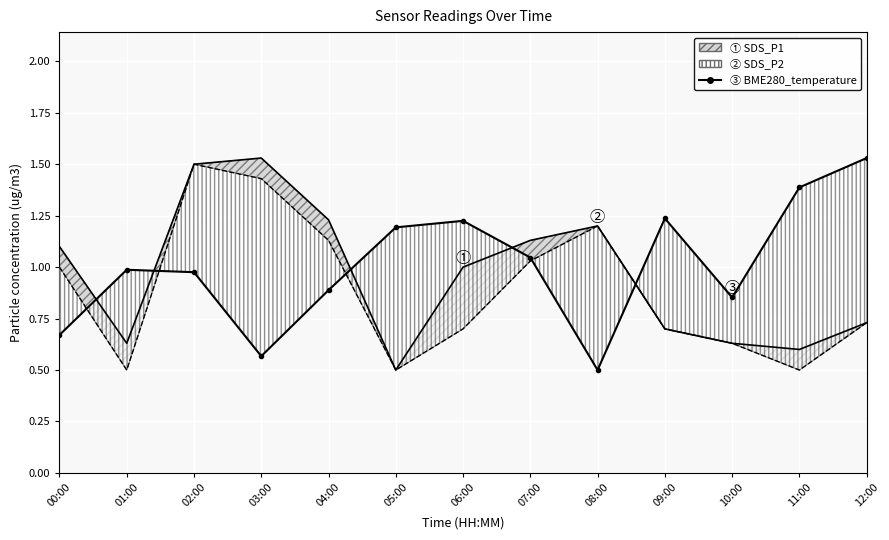

What is the difference between the maximum and minimum values?

1.0